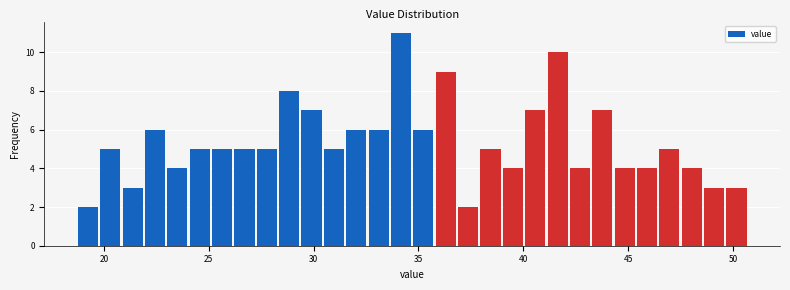

Around what value on the x-axis is the tallest bar? Give the approximate position of its centre, as read against the axis.

34.0